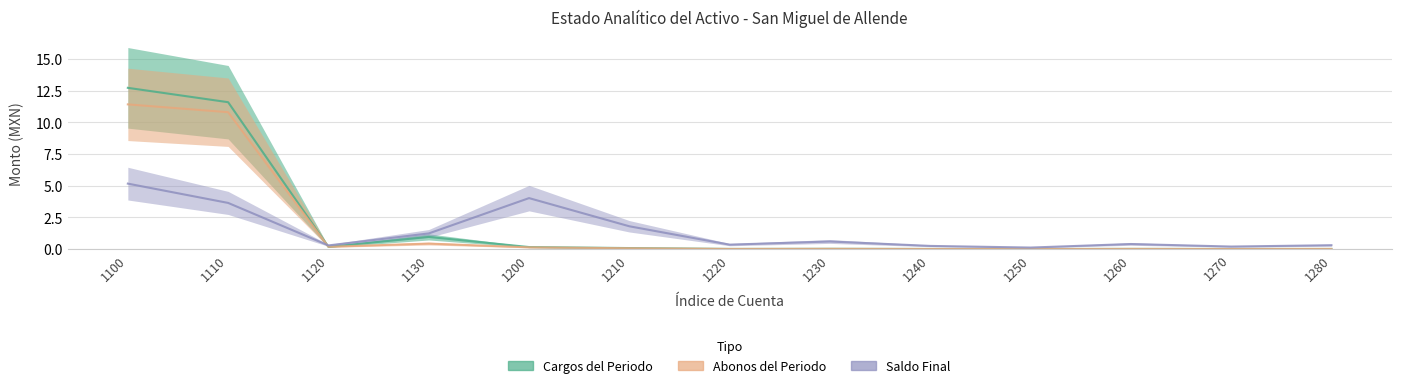

Rank the categories by ABONOS DEL PERIODO value from highest to lowest.

1100, 1110, 1130, 1120, 1200, 1210, 1230, 1280, 1260, 1220, 1240, 1270, 1250